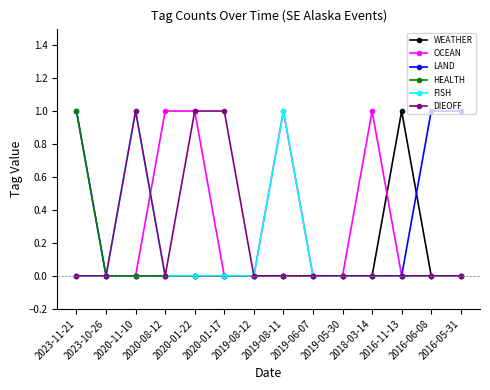

Where is the first local maximum for DIEOFF?

2020-11-10